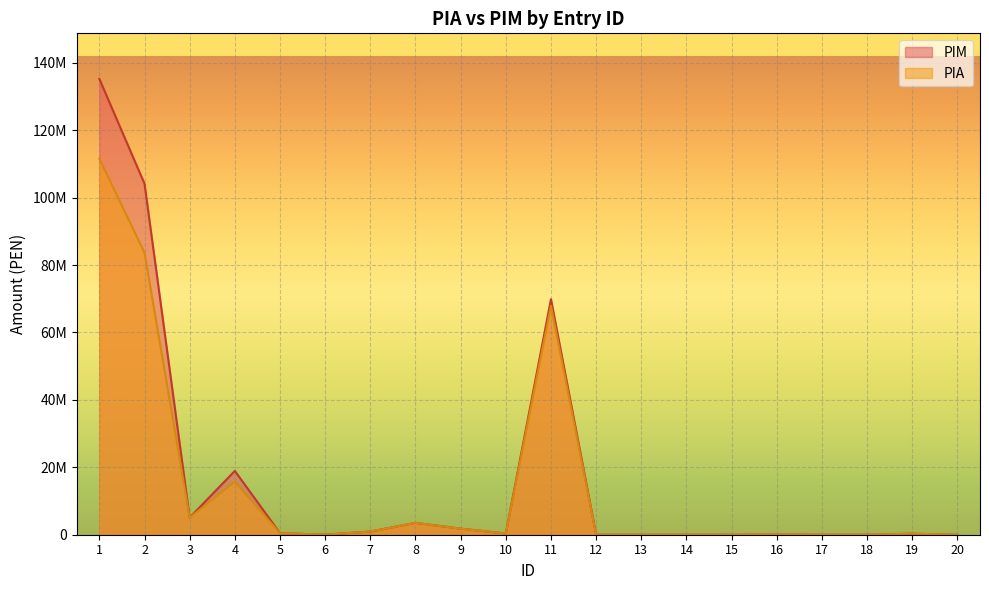

What is the difference between the maximum and minimum values in the PIA series?

111559342